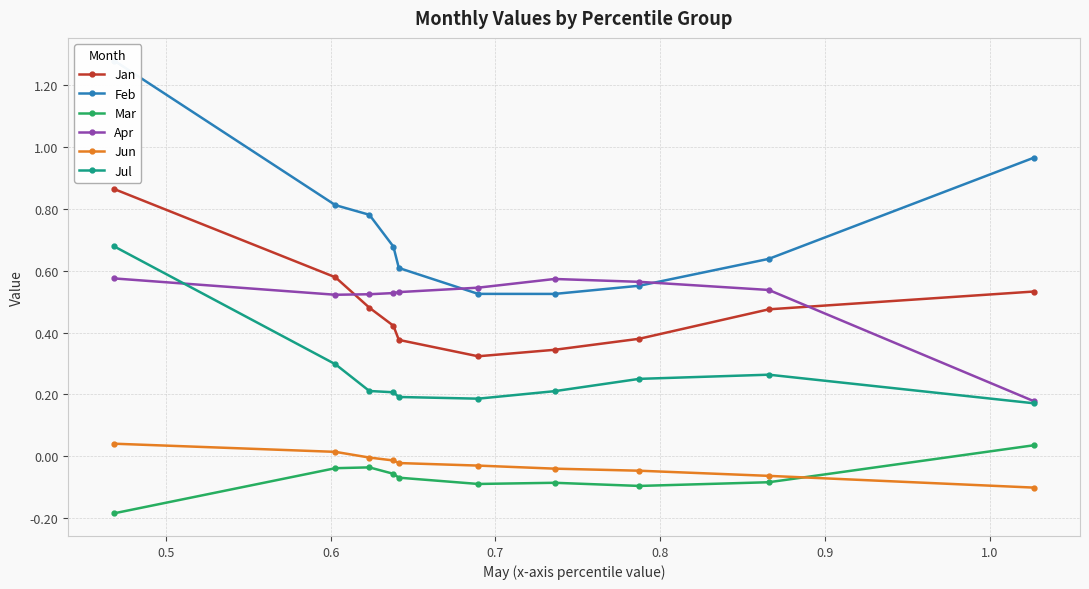

True or false: Jul and Jun intersect in this chart.

False